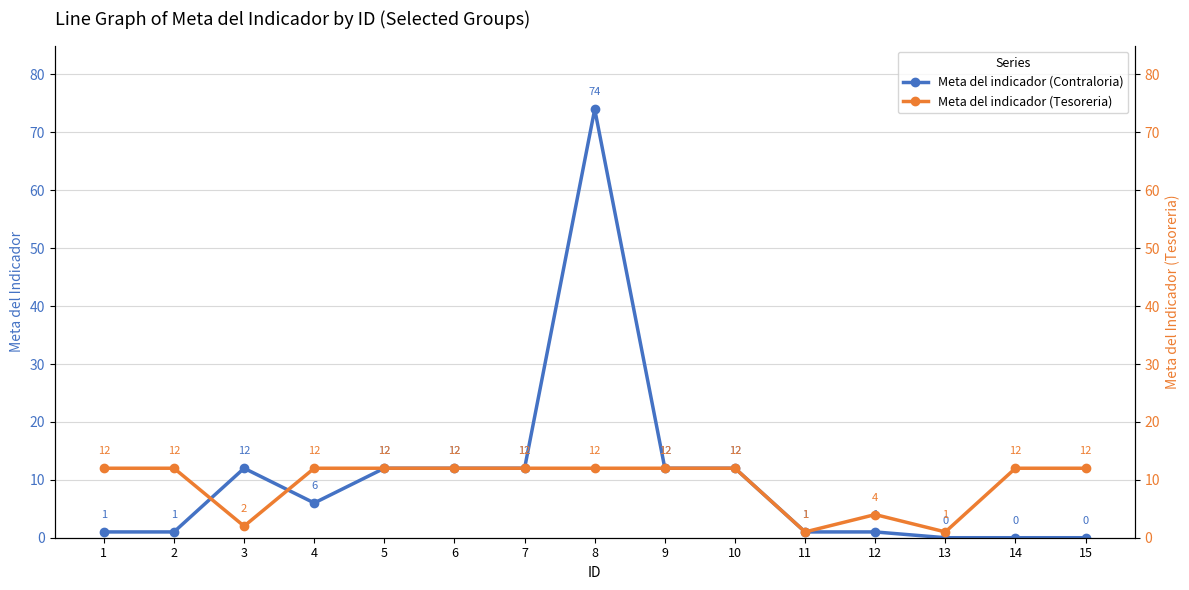

What is the difference between the second highest and second lowest values in the Meta del indicador (Contraloria) series?

12